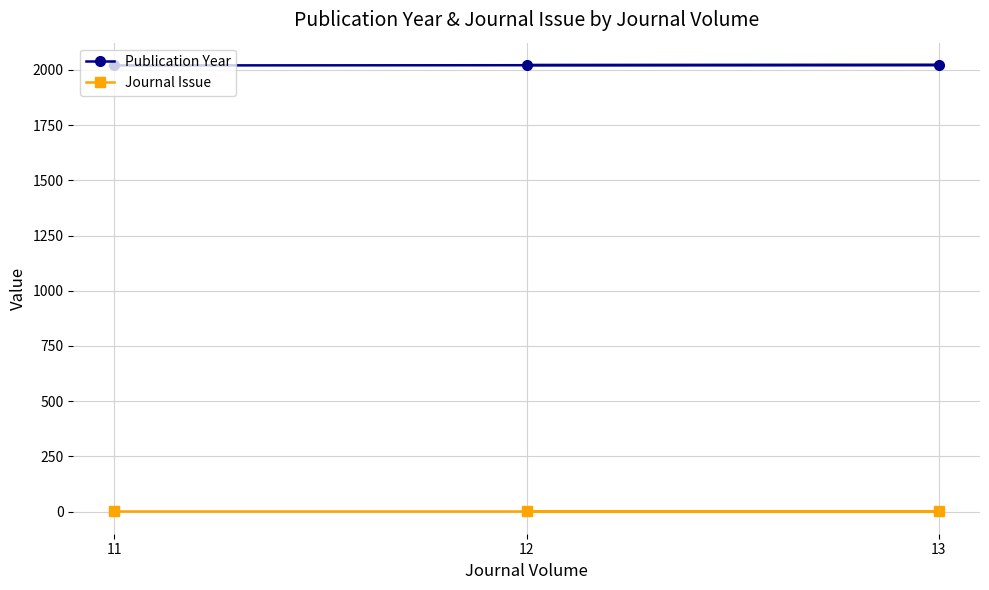

Rank the series by their average value, from highest to lowest.

Publication Year, Journal Issue